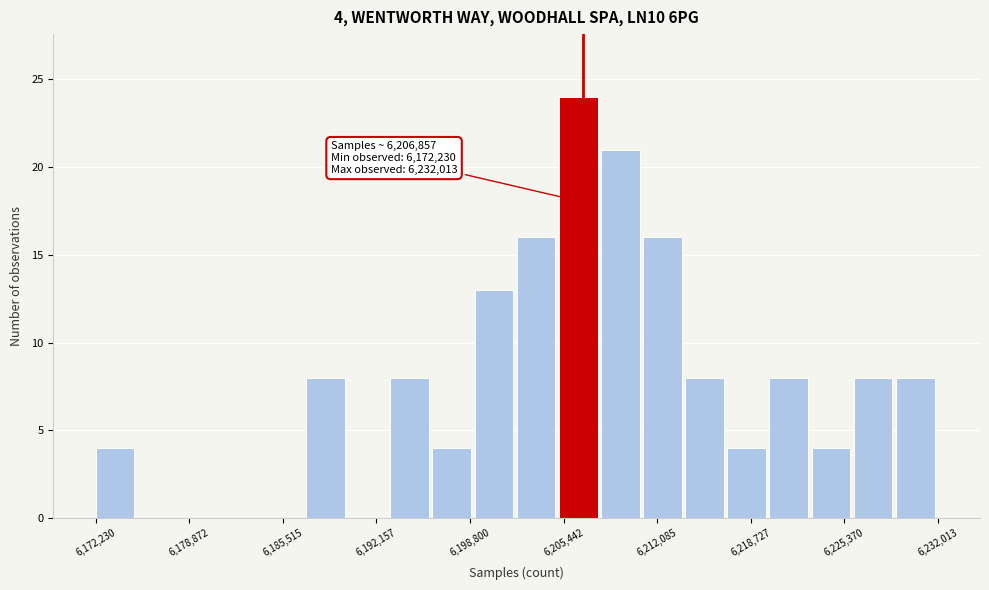

Read against the x-axis, roughly where is the centre of the tallest bar?

6206000